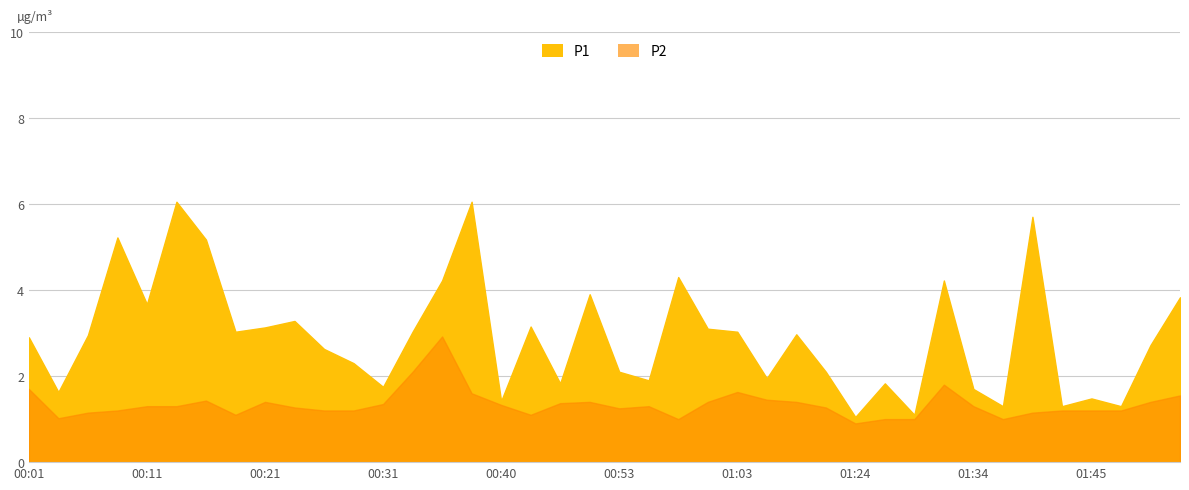

Which series has the largest range (max minus min)?

P1